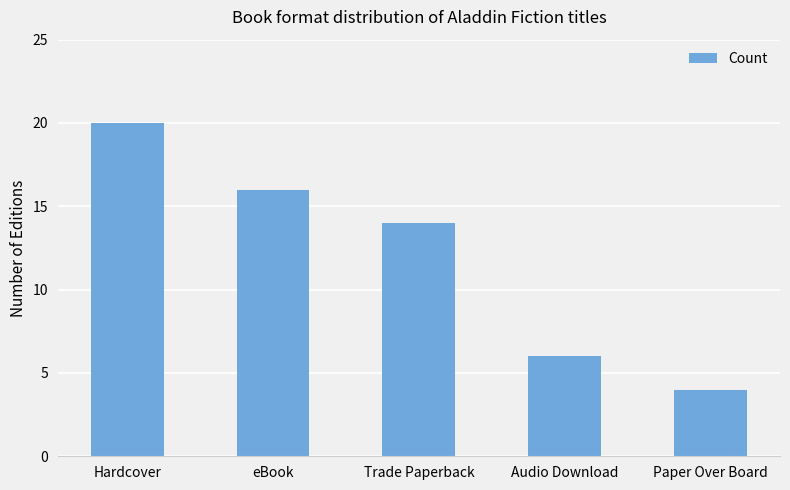

What is the difference between the values at Hardcover and Paper Over Board?

16